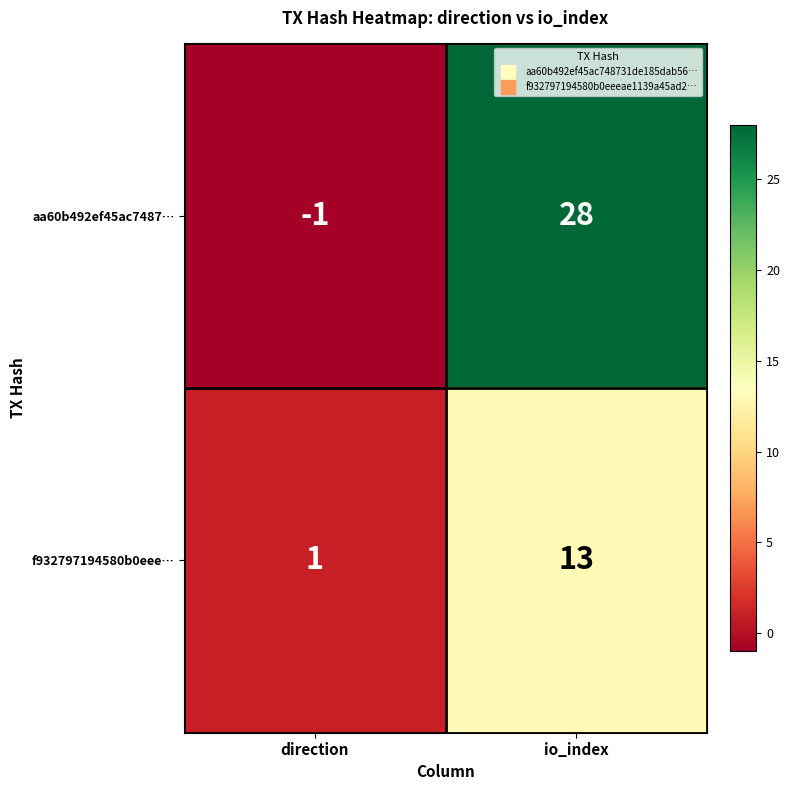

Reading left to right, extract all data points from this chart.

aa60b492ef45ac7487…: -1	28
f932797194580b0eee…: 1	13